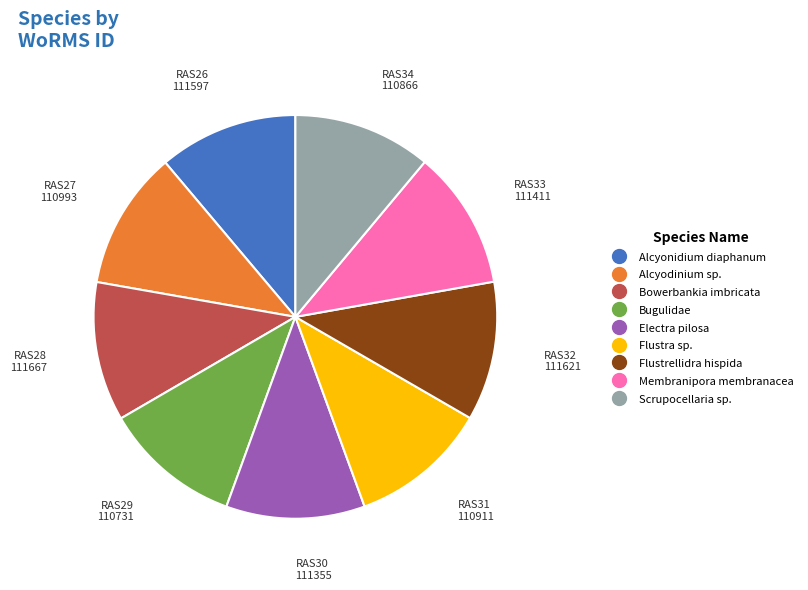

Combined, do Flustrellidra hispida and Bowerbankia imbricata account for over 50%?

No